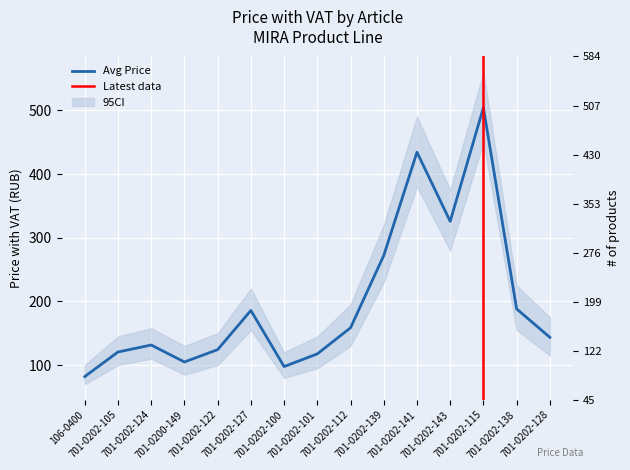

True or false: the data shows 158.6 at 701-0202-112.

True